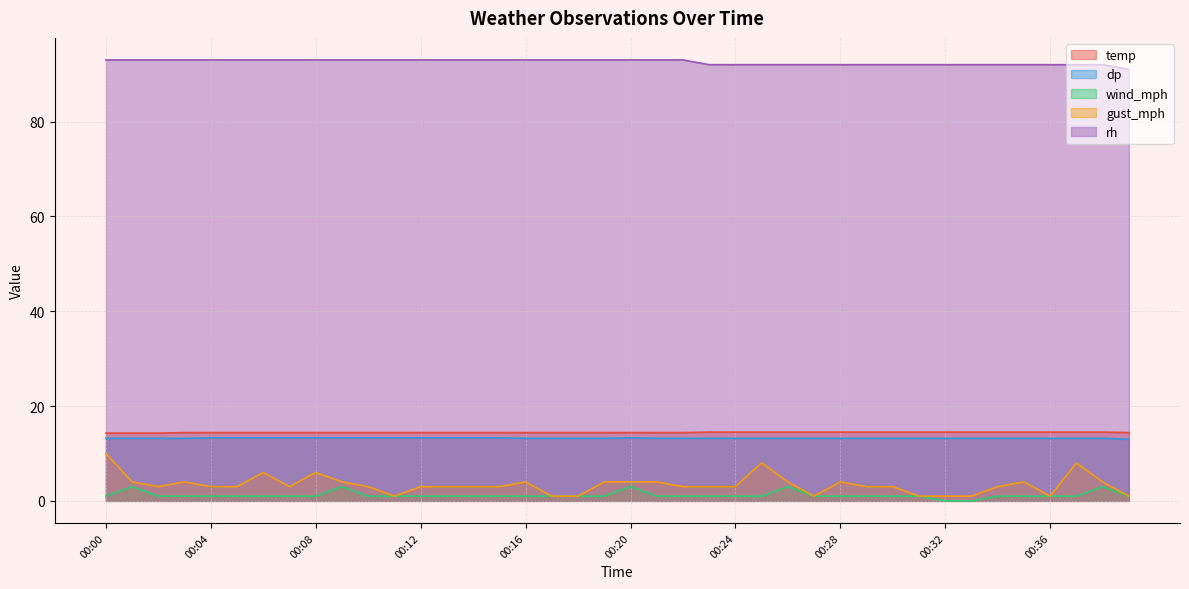

True or false: wind_mph and gust_mph intersect in this chart.

False